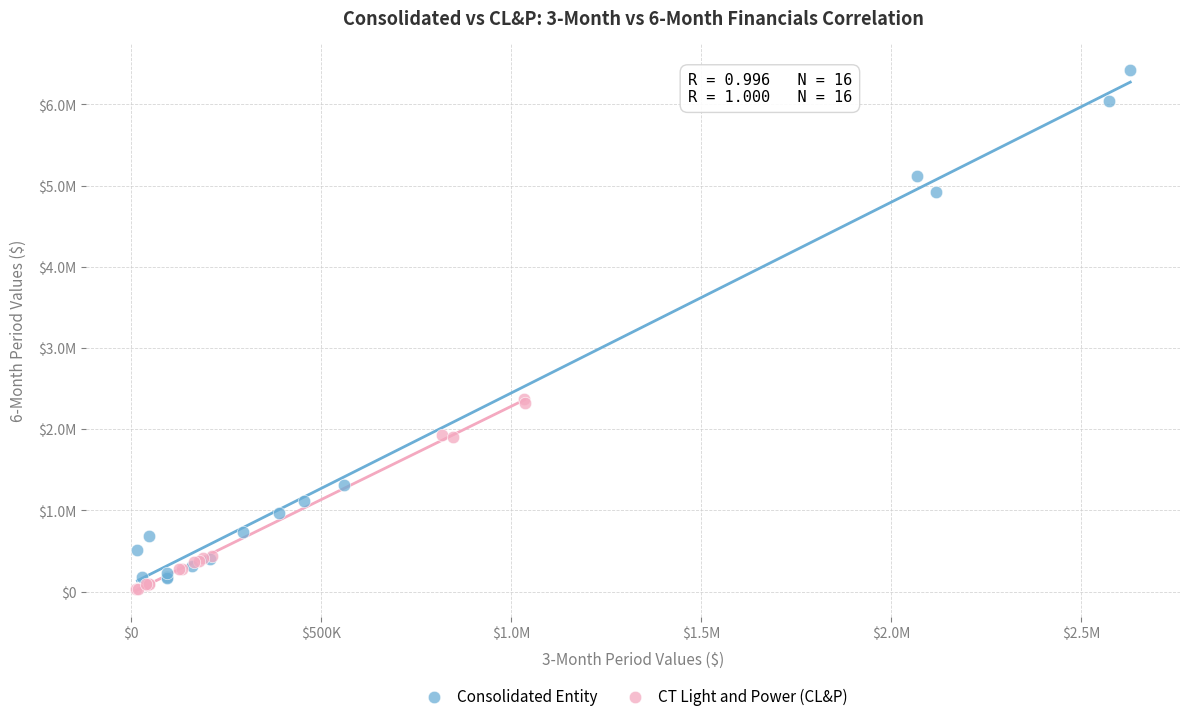

What are all the series names shown in the legend?

Consolidated Entity, CT Light and Power (CL&P)